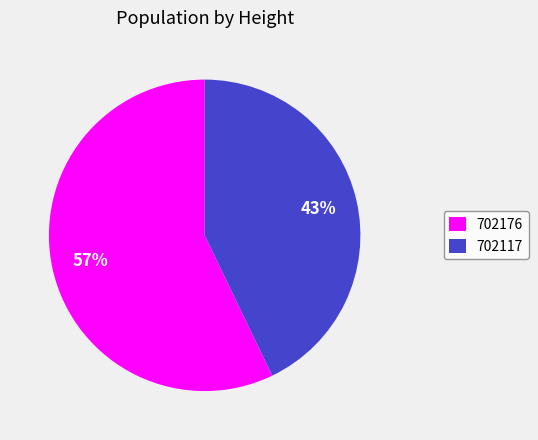

How many segments does this pie chart have?

2